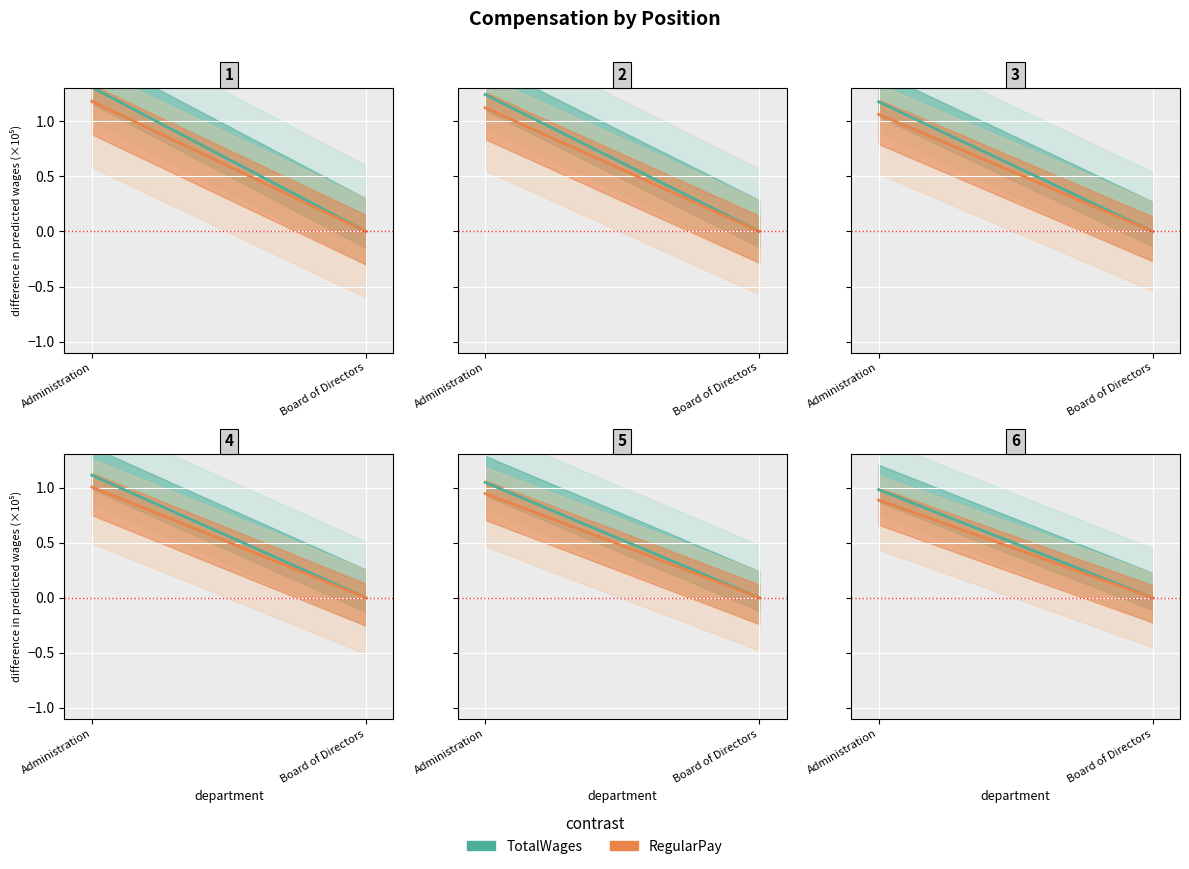

What is the sum of the RegularPay values at Board of Directors and Administration?

0.9